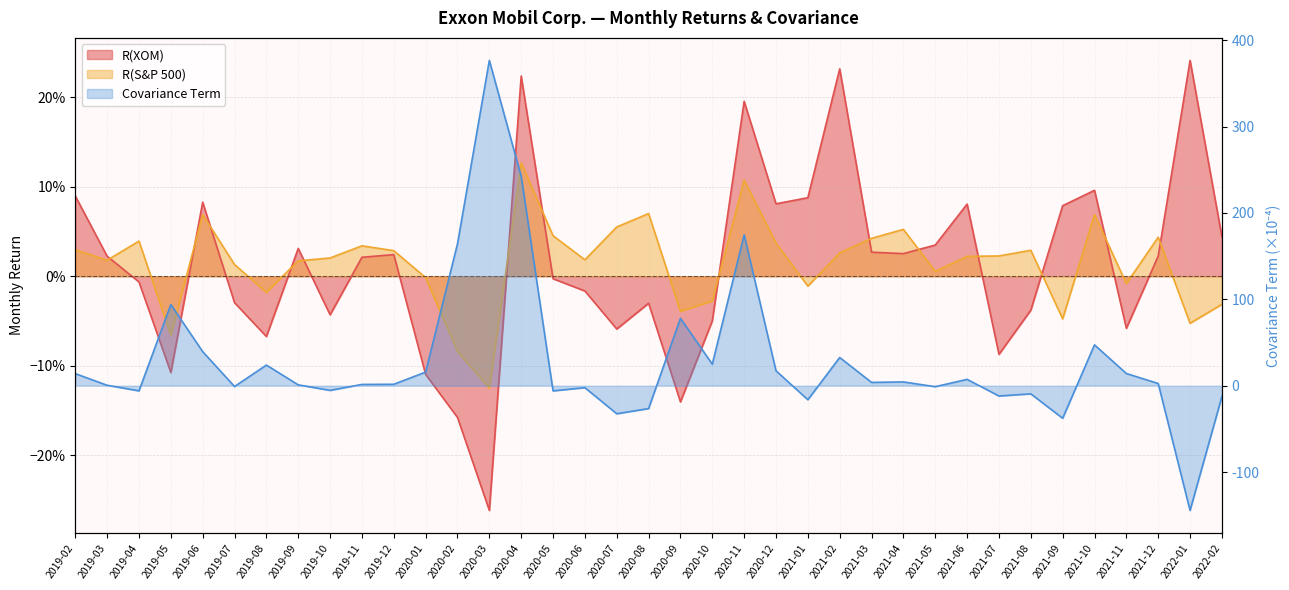

Reading left to right, list all the values displayed in this chart.

R(XOM): 0.1	0.0	-0.0	-0.1	0.1	-0.0	-0.1	0.0	-0.0	0.0	0.0	-0.1	-0.2	-0.3	0.2	-0.0	-0.0	-0.1	-0.0	-0.1	-0.0	0.2	0.1	0.1	0.2	0.0	0.0	0.0	0.1	-0.1	-0.0	0.1	0.1	-0.1	0.0	0.2	0.0
R(S&P 500): 0.0	0.0	0.0	-0.1	0.1	0.0	-0.0	0.0	0.0	0.0	0.0	-0.0	-0.1	-0.1	0.1	0.0	0.0	0.1	0.1	-0.0	-0.0	0.1	0.0	-0.0	0.0	0.0	0.1	0.0	0.0	0.0	0.0	-0.0	0.1	-0.0	0.0	-0.1	-0.0
Covariance Term: 14.0	0.5	-6.0	93.9	39.5	-0.9	23.9	1.0	-5.4	1.5	1.7	15.8	164.2	376.5	242.2	-6.0	-2.3	-32.5	-26.4	78.0	25.0	174.6	17.3	-16.2	32.7	3.8	4.4	-1.1	7.4	-11.9	-9.4	-37.7	47.3	14.1	2.6	-144.3	-12.4